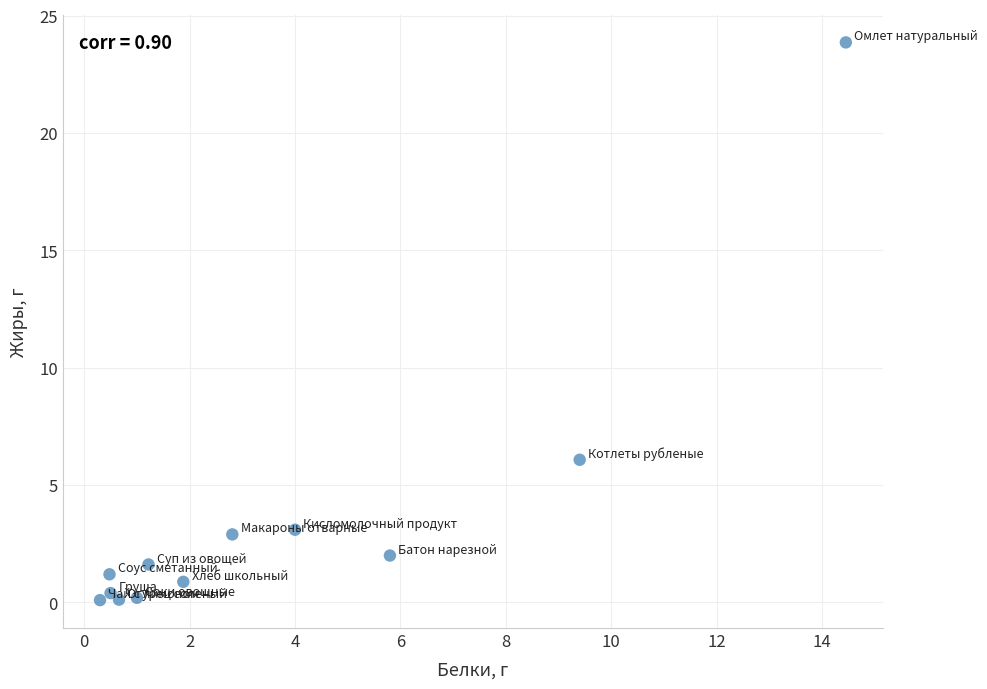

What is the average X value?

3.5